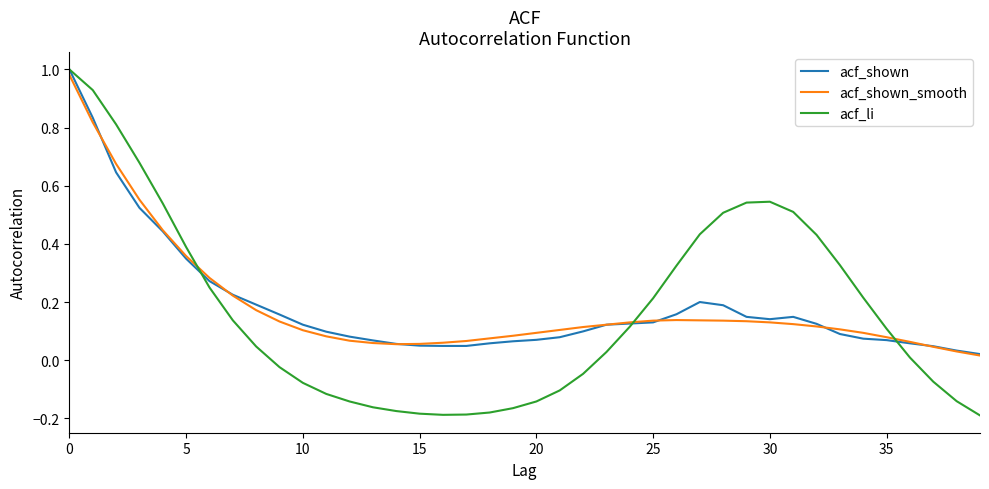

What is the sum of all acf_li values?

6.8